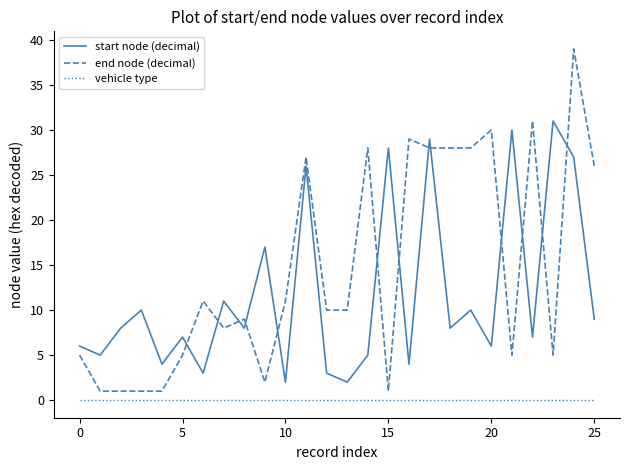

What is the difference between the maximum and minimum values in the start node (decimal) series?

29